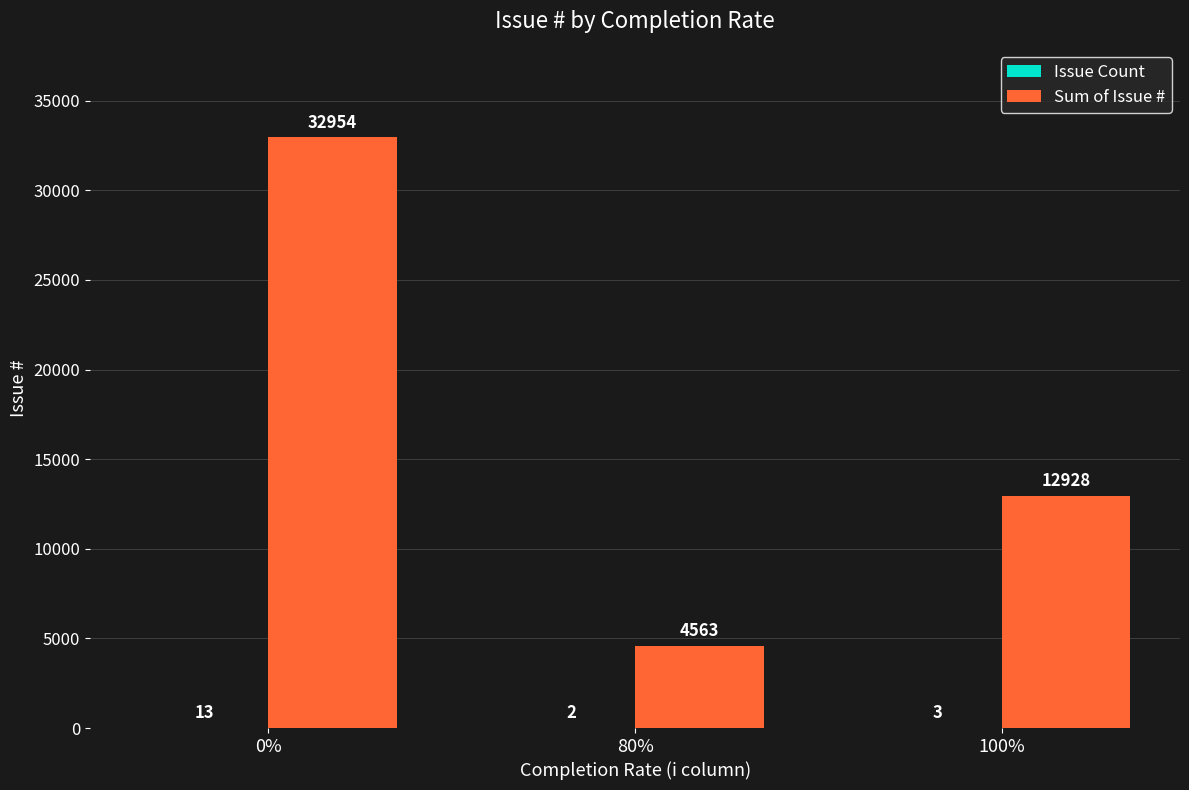

What is the greatest value displayed?

32954